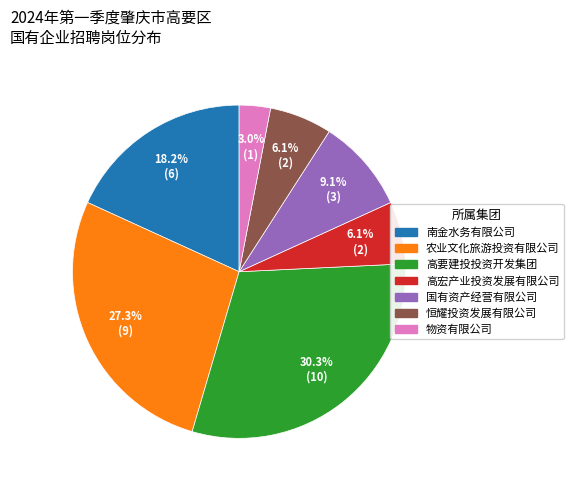

Which has a higher value, 南金水务有限公司 or 高要建投投资开发集团?

高要建投投资开发集团